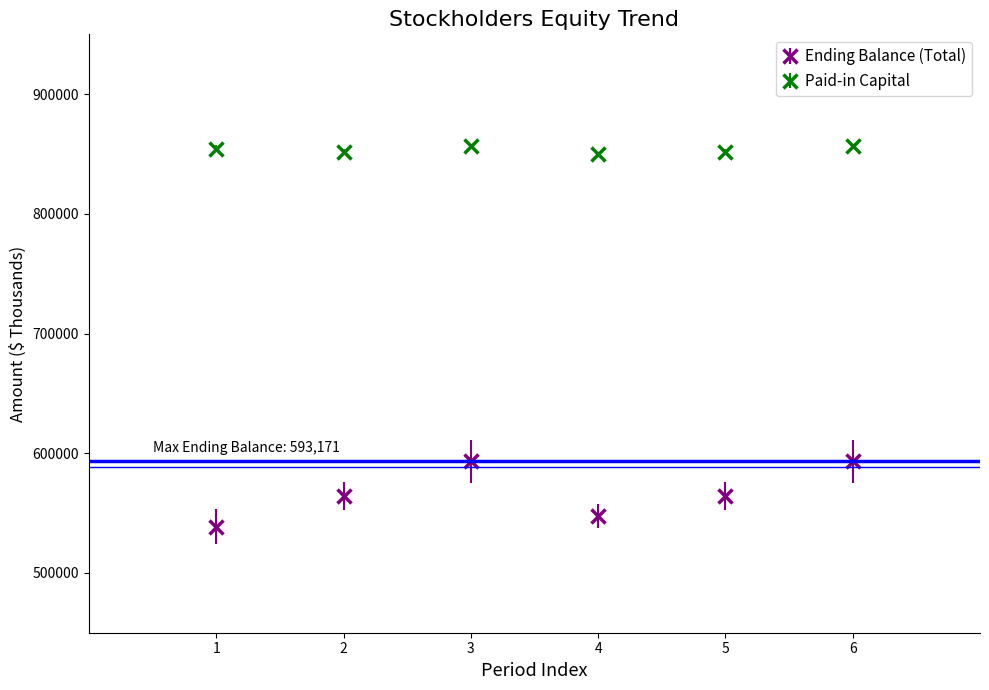

What is the difference between the highest and lowest values at 5?

286973